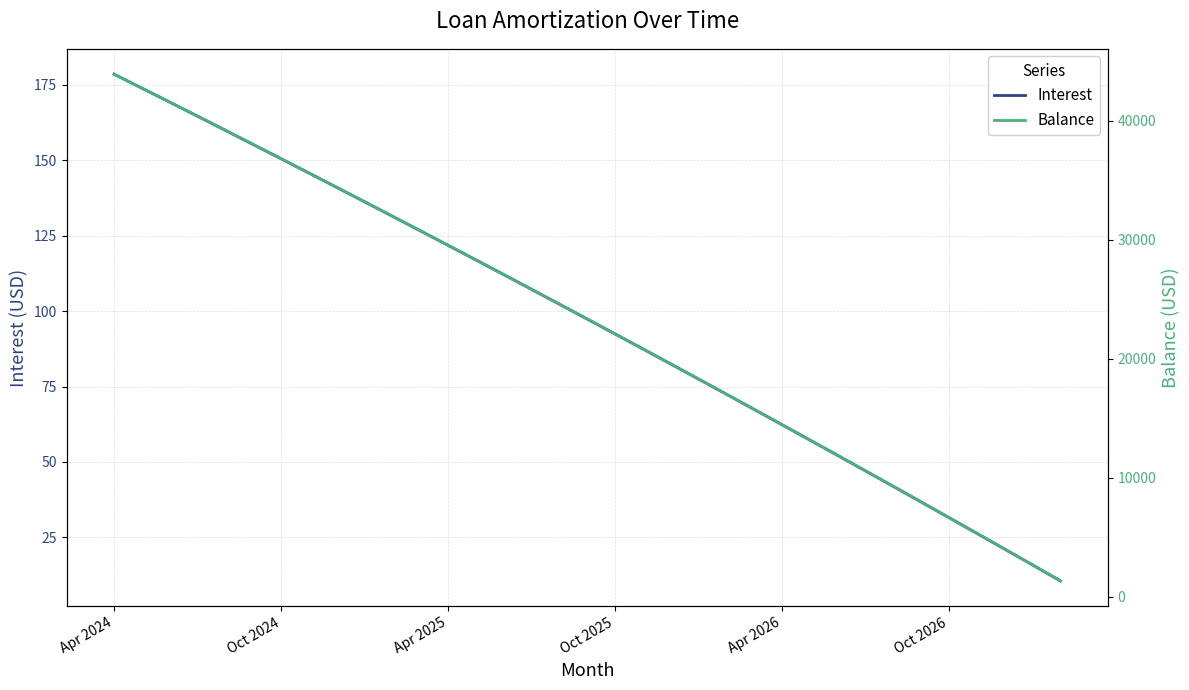

At which label does Interest reach its peak?

Apr 2024